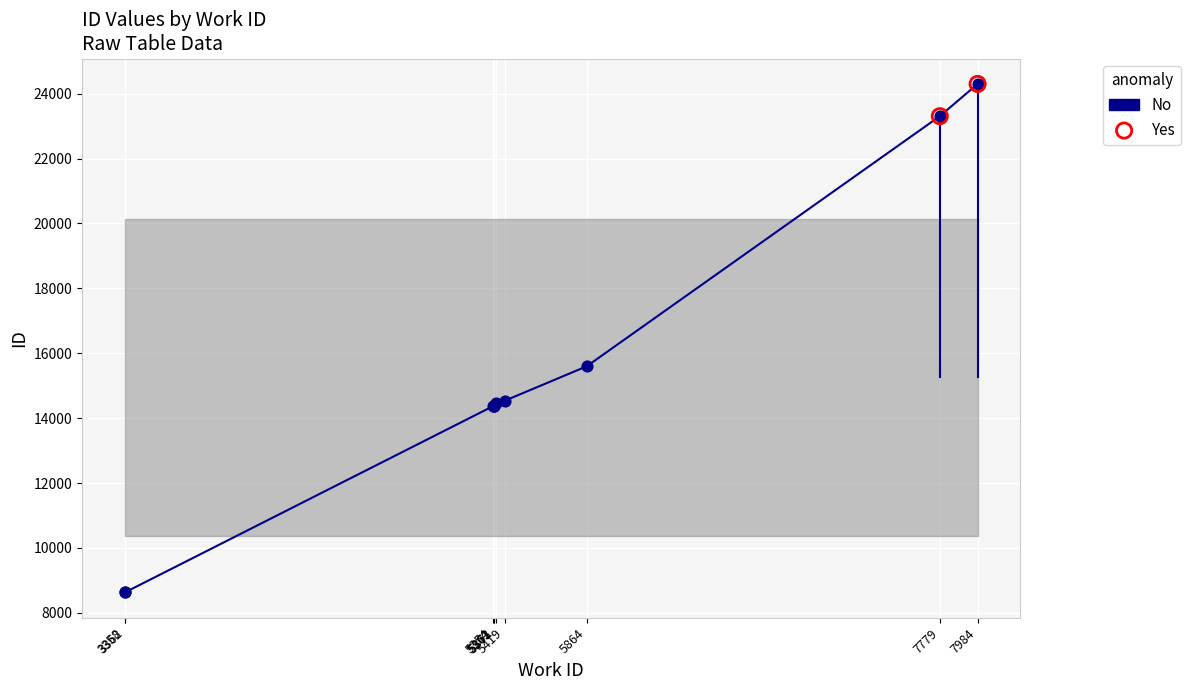

What is the change in value from 5354 to 5864?

+1235